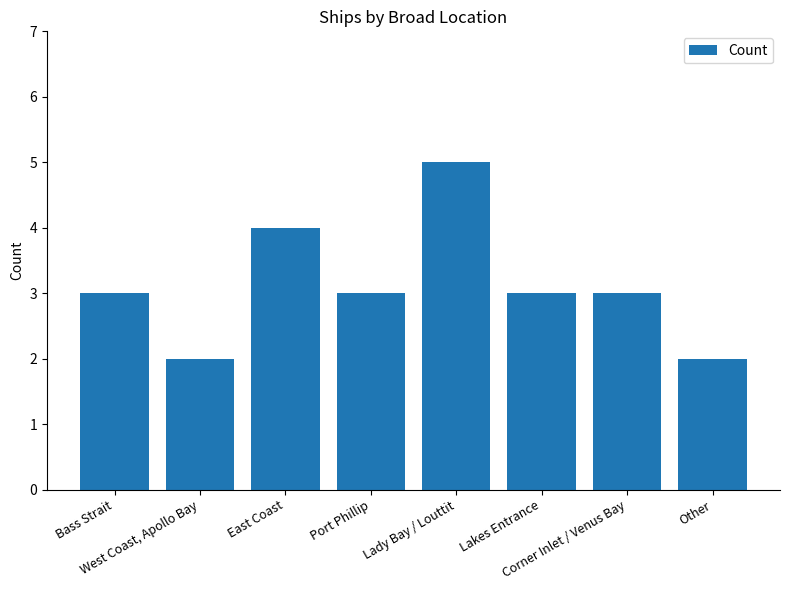

At which category does the chart reach its peak across all series?

Lady Bay / Louttit